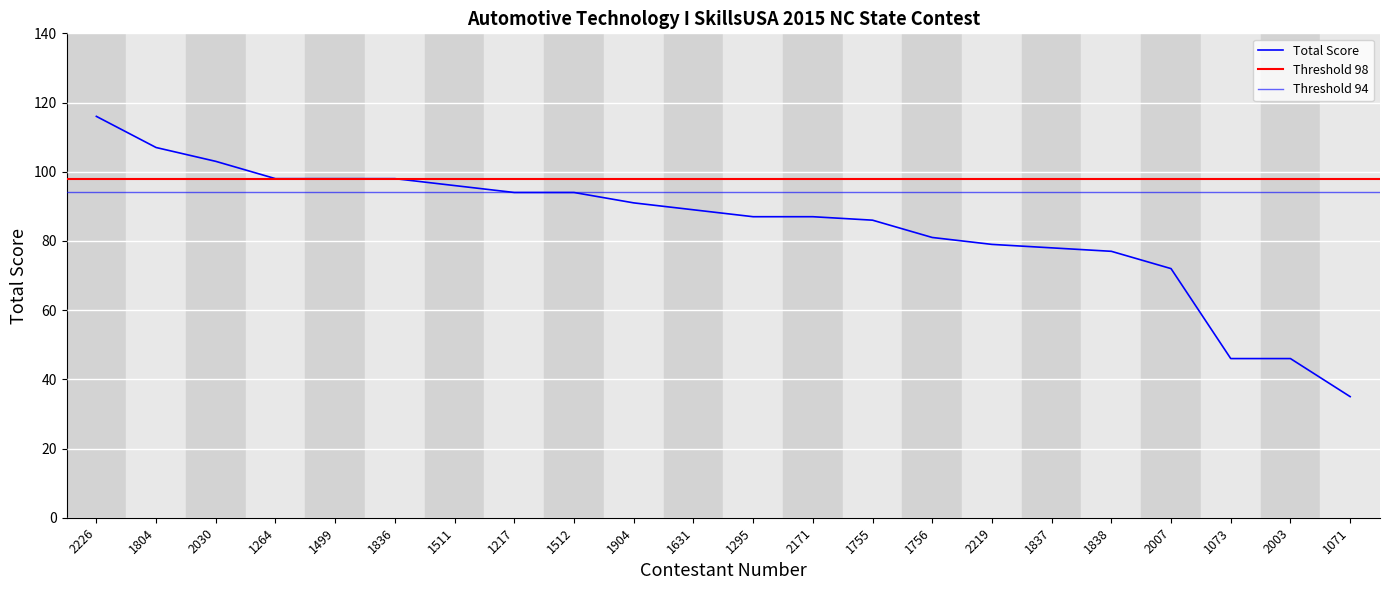

At which label does the data first exceed 89?

2226